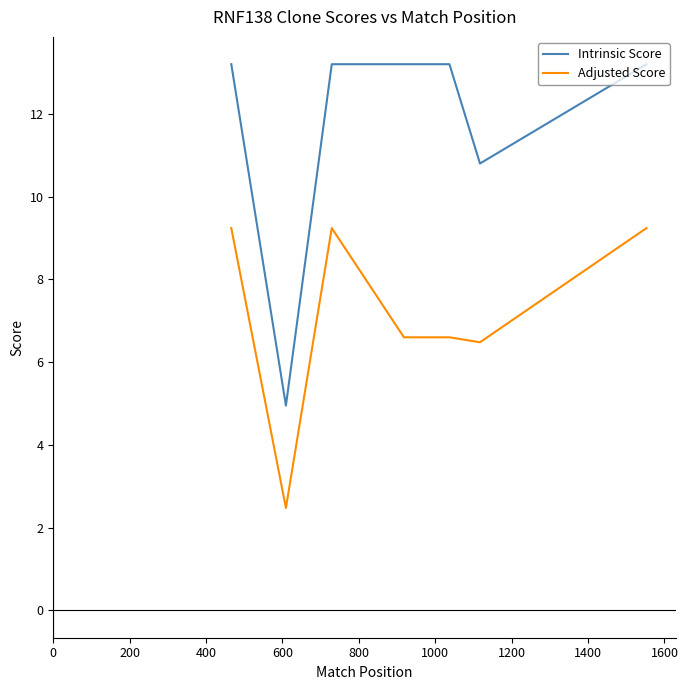

Is it true that Intrinsic Score equals 3.3 at 1400?

False